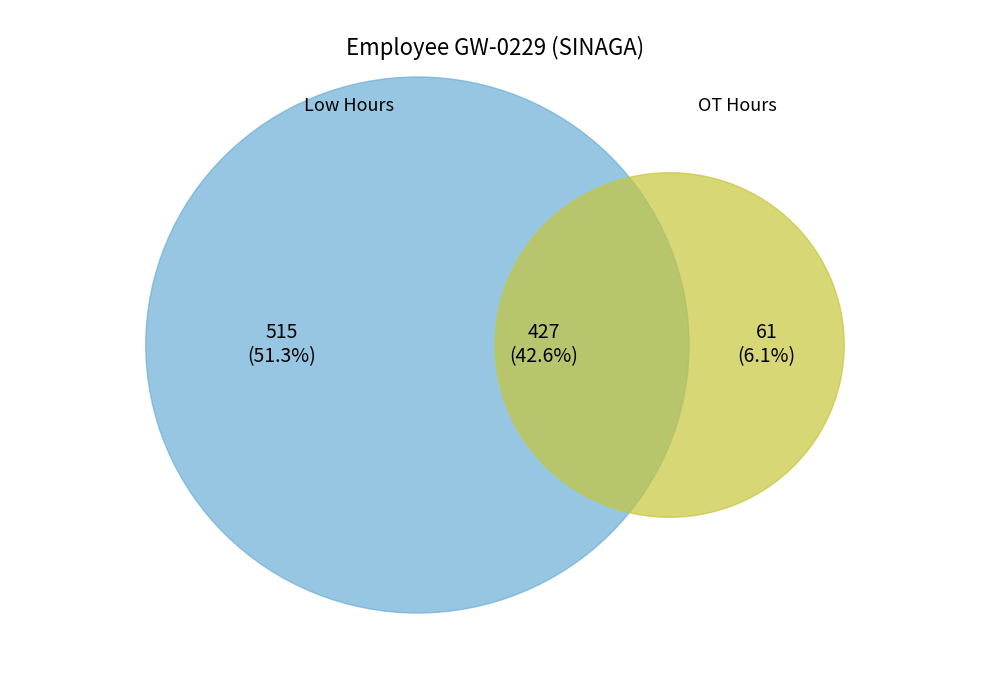

True or false: 16-Fri accounts for 18% of the total.

False